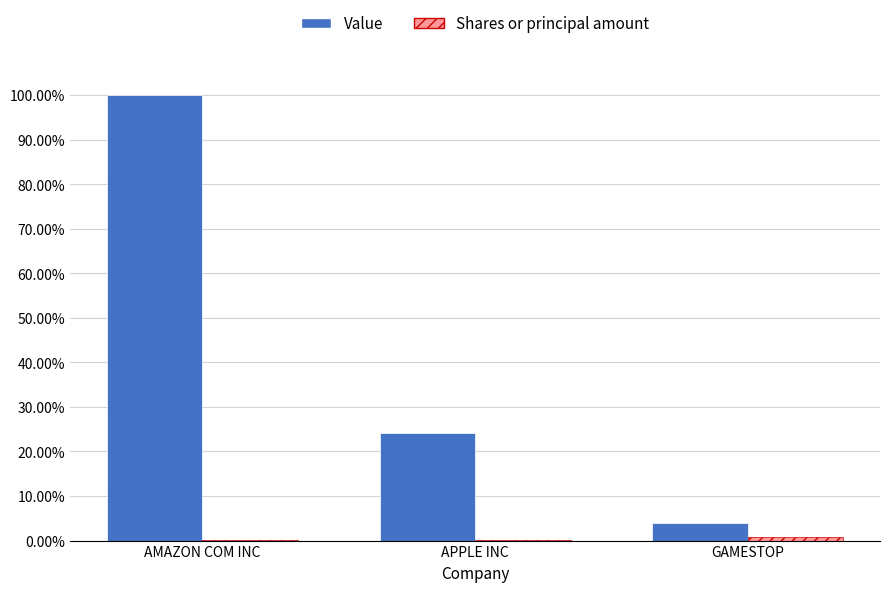

At which category does the chart reach its peak across all series?

AMAZON COM INC